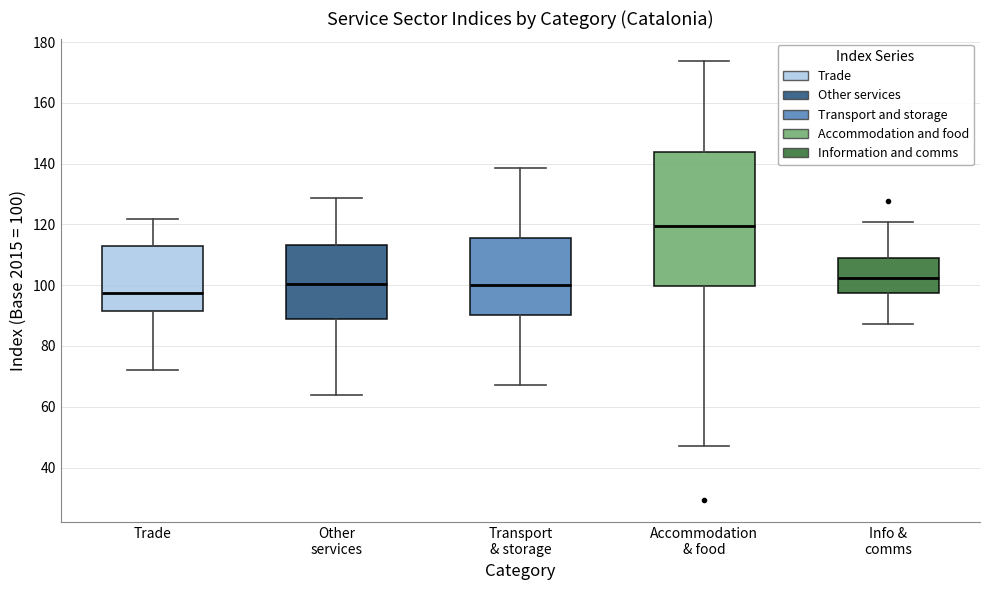

Where does the median line of the box for Accommodation & food sit on the y-axis? The values are not printed on the chart, so give them approximately, as read against the axis.

120